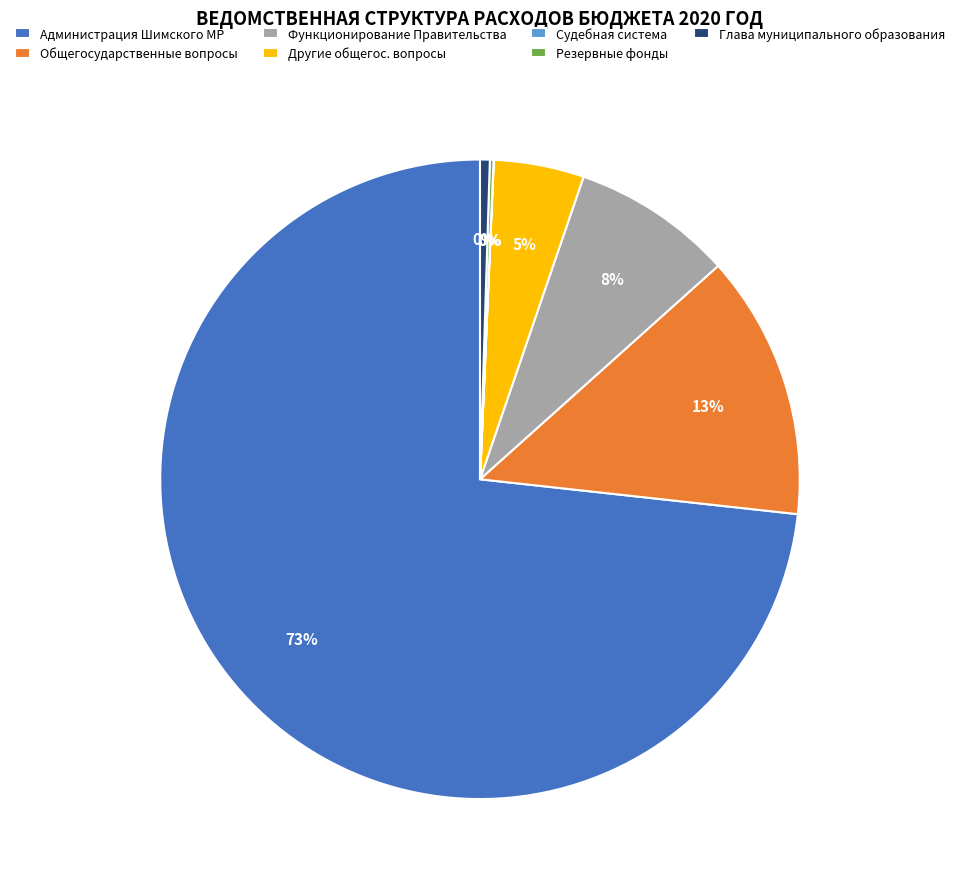

Approximately how many times larger is the value at Функционирование Правительства compared to Глава муниципального образования?

16.5